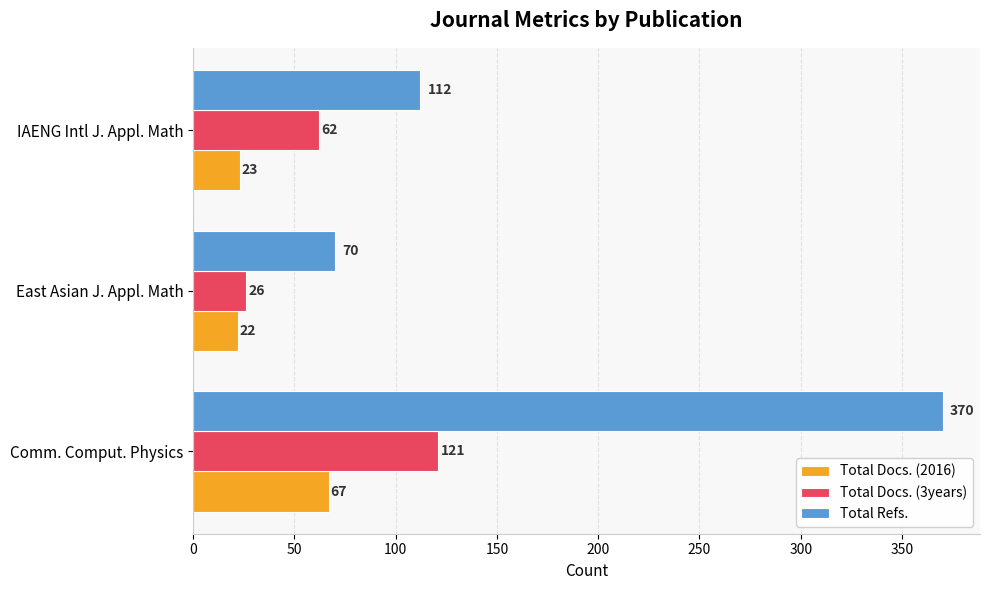

Rank the series by their average value, from lowest to highest.

Total Docs. (2016), Total Docs. (3years), Total Refs.